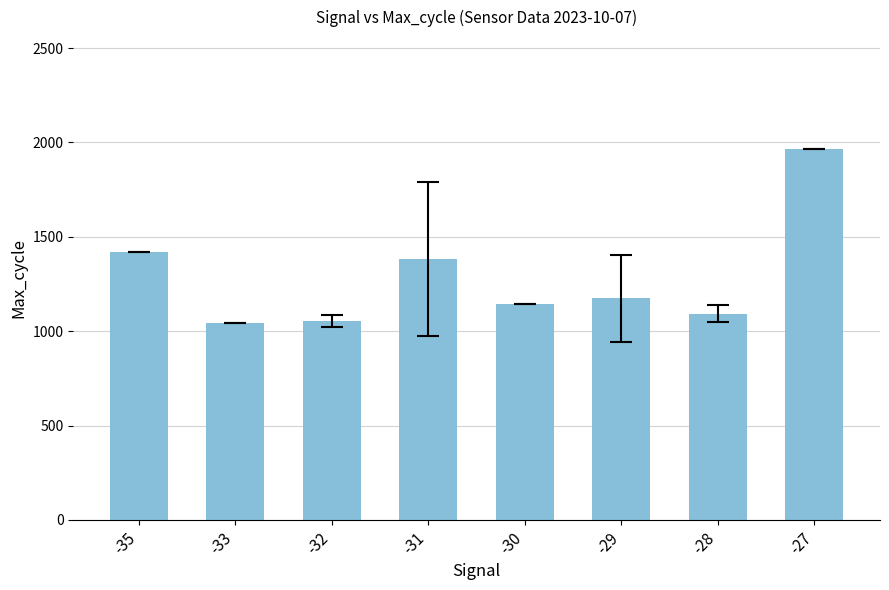

Does the chart contain stacked bars?

No